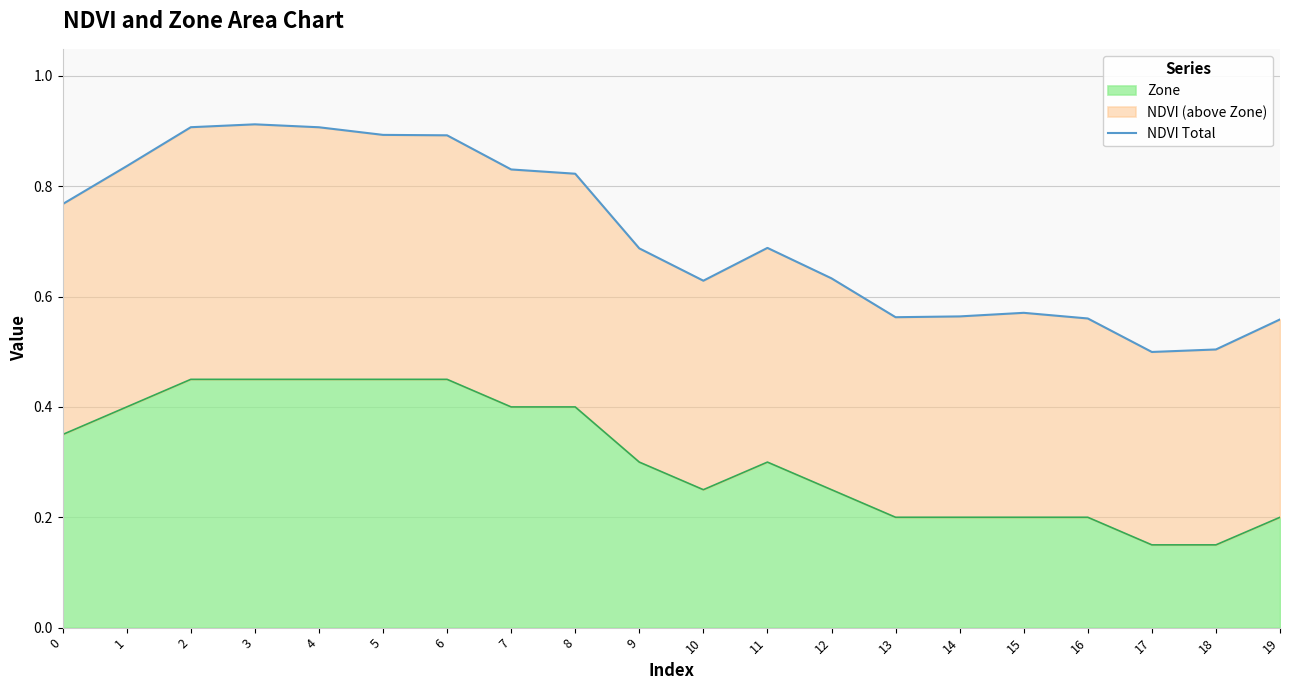

Does the chart have visible grid lines?

Yes